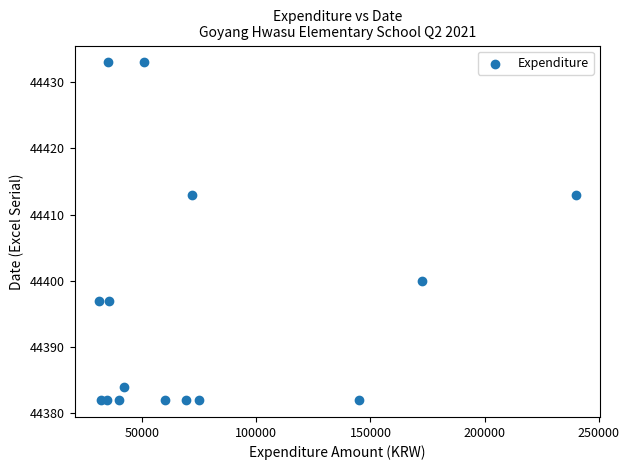

What is the range of Y values (max minus min)?

51